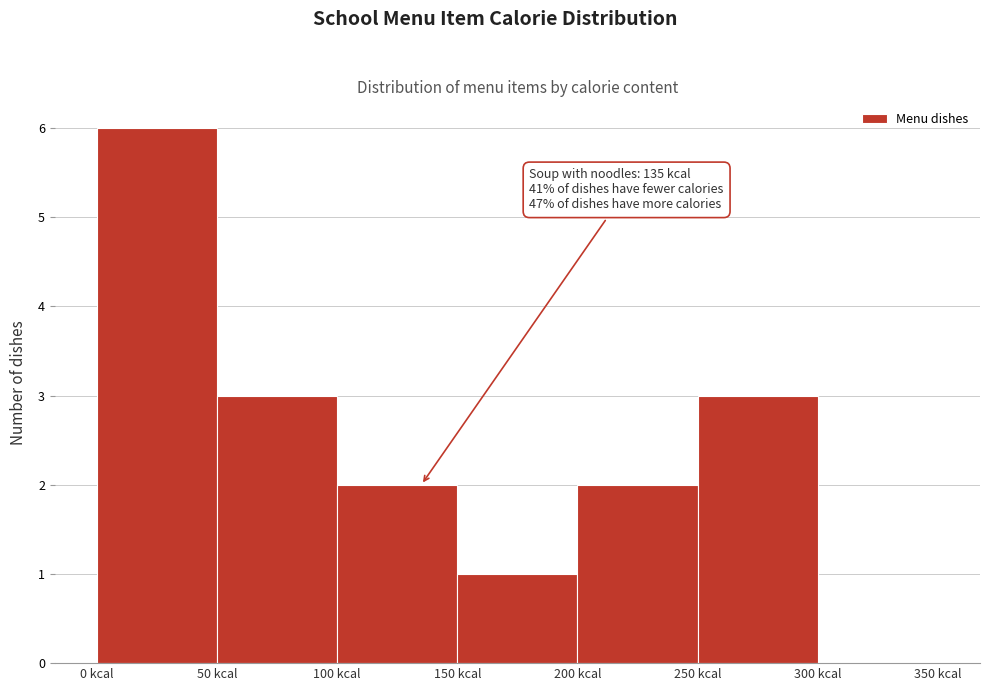

Which range on the x-axis has the tallest bar?

0 to 50